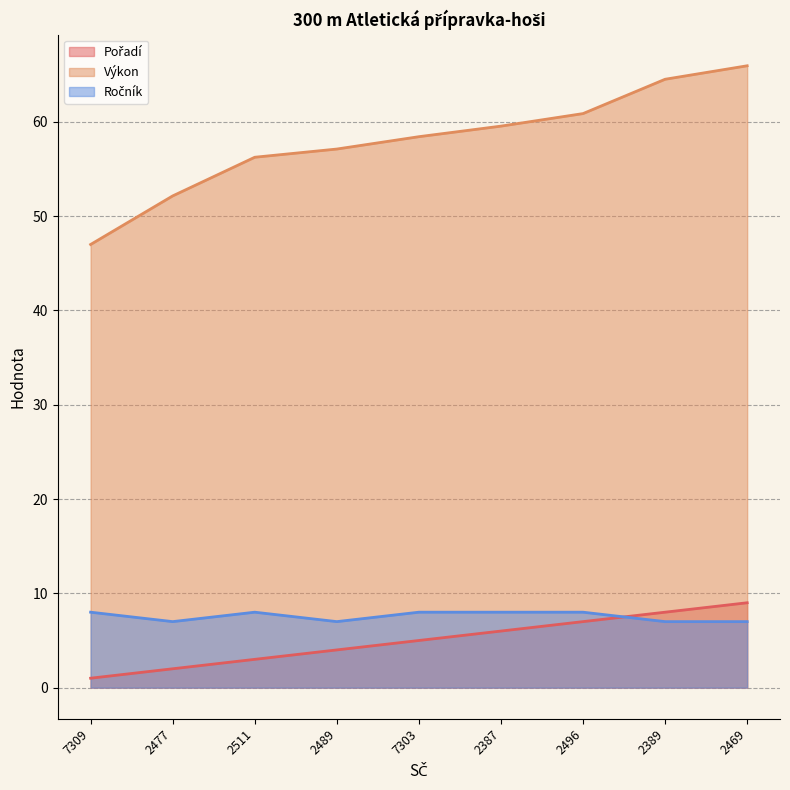

True or false: Pořadí and Výkon intersect in this chart.

False